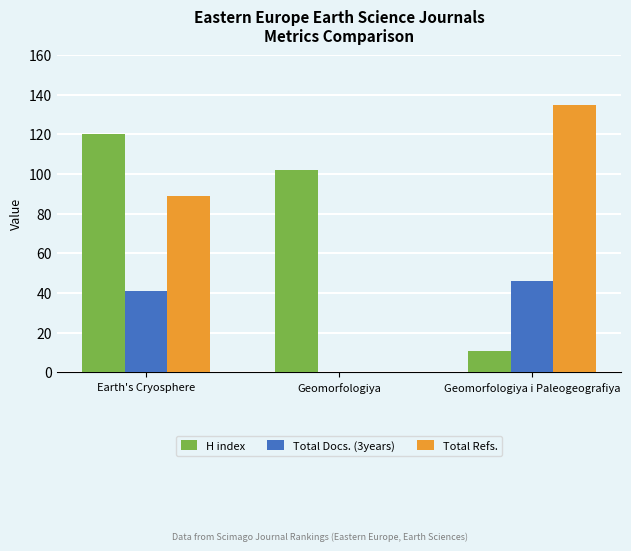

At which label is H index closest to 65?

Geomorfologiya